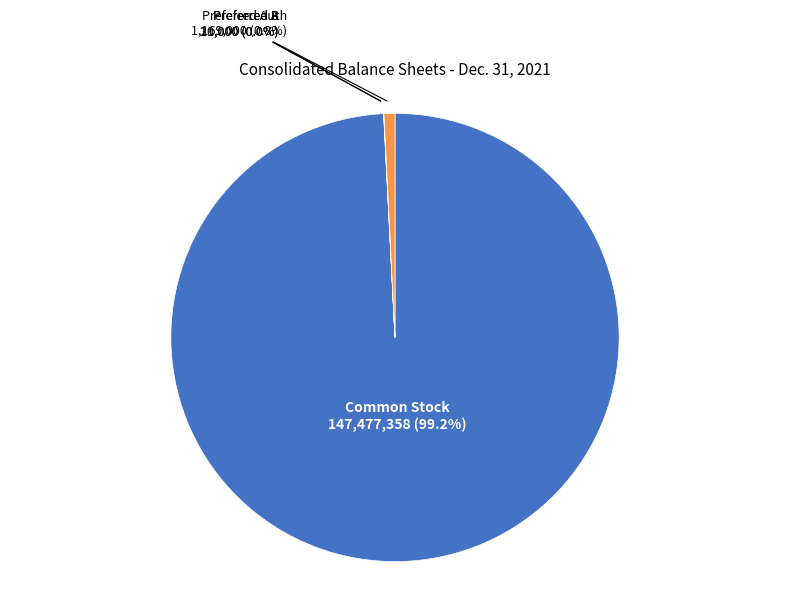

Which category accounts for the majority?

Common Stock